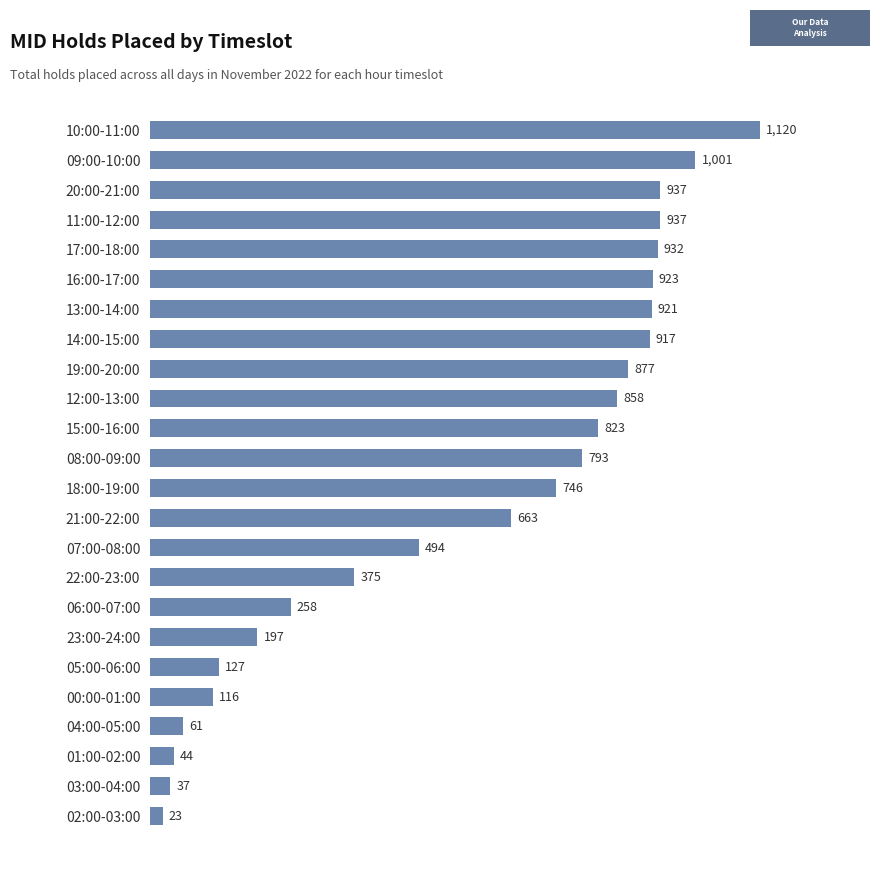

True or false: the data shows 932 at 17:00-18:00.

True